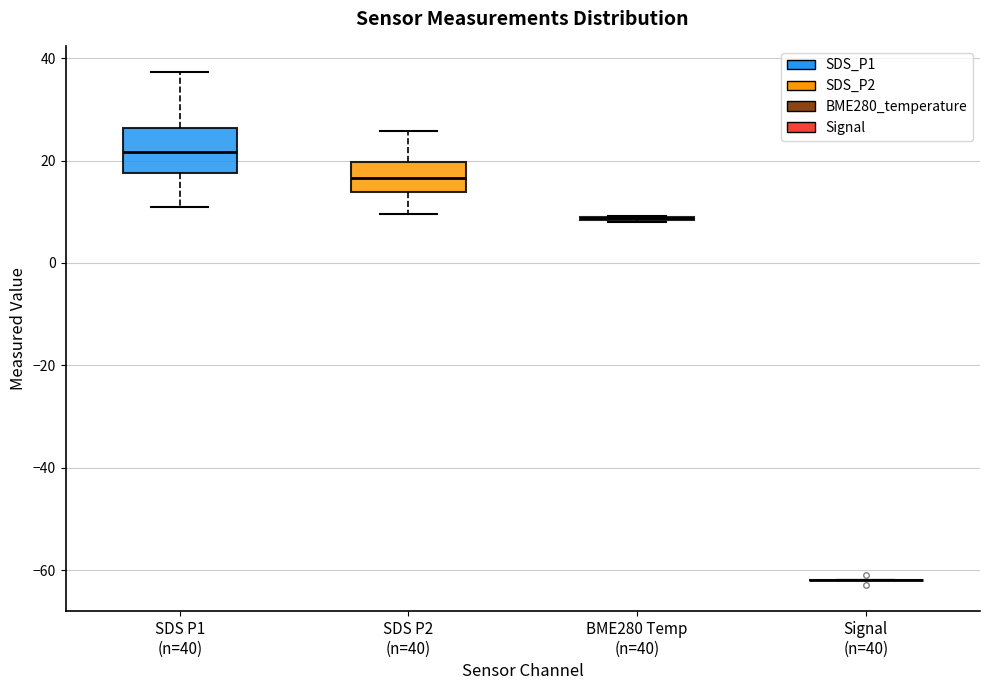

Reading left to right, read every box against the y-axis: the position of its median line, the range the box covers, and the ends of its whiskers. The values are not printed on the chart, so give them approximately, as read against the axis.

SDS P1 (n=40): median 22, box 18 to 26, whiskers 10 to 38
SDS P2 (n=40): median 16, box 14 to 20, whiskers 10 to 26
BME280 Temp (n=40): box collapsed to a line at 8, whiskers 8 to 10
Signal (n=40): box collapsed to a line at -62, whiskers -62 to -62